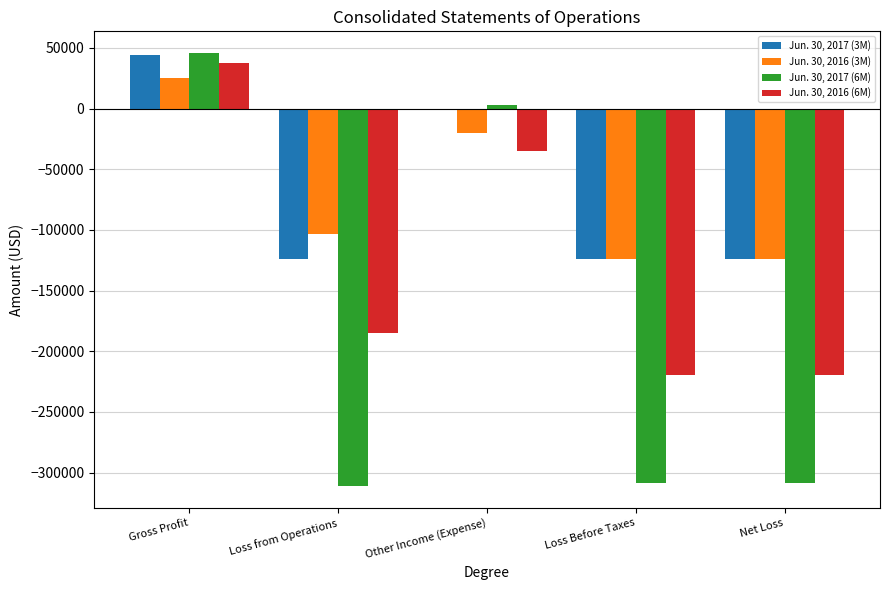

What is the sum of the Jun. 30, 2017 (3M) values at Loss from Operations and Loss Before Taxes?

-247399